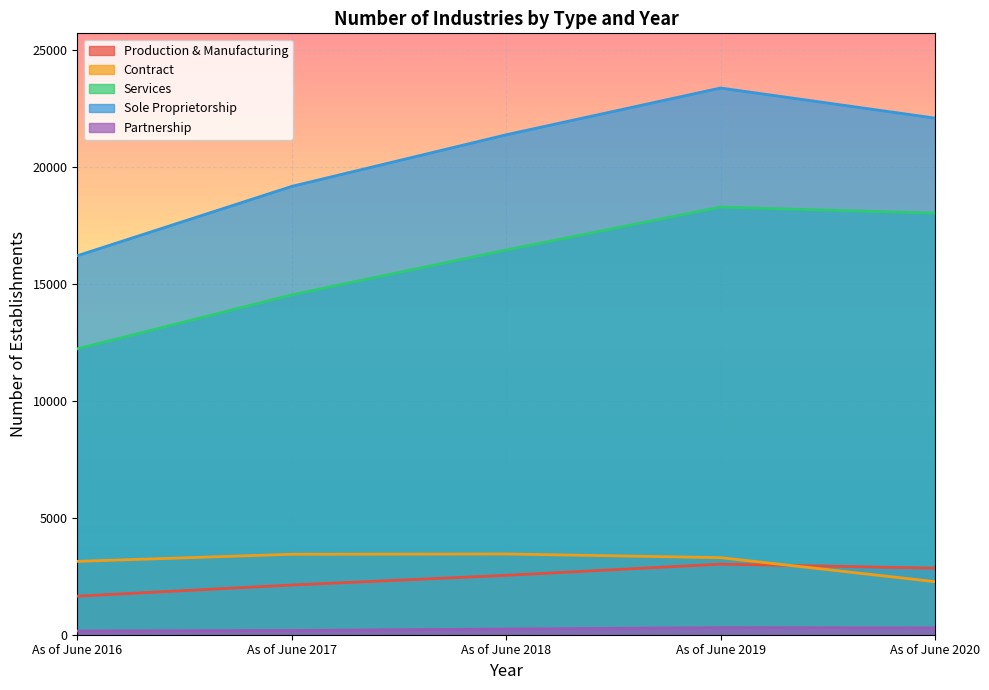

What is the sum of the Partnership values at As of June 2017 and As of June 2016?

340